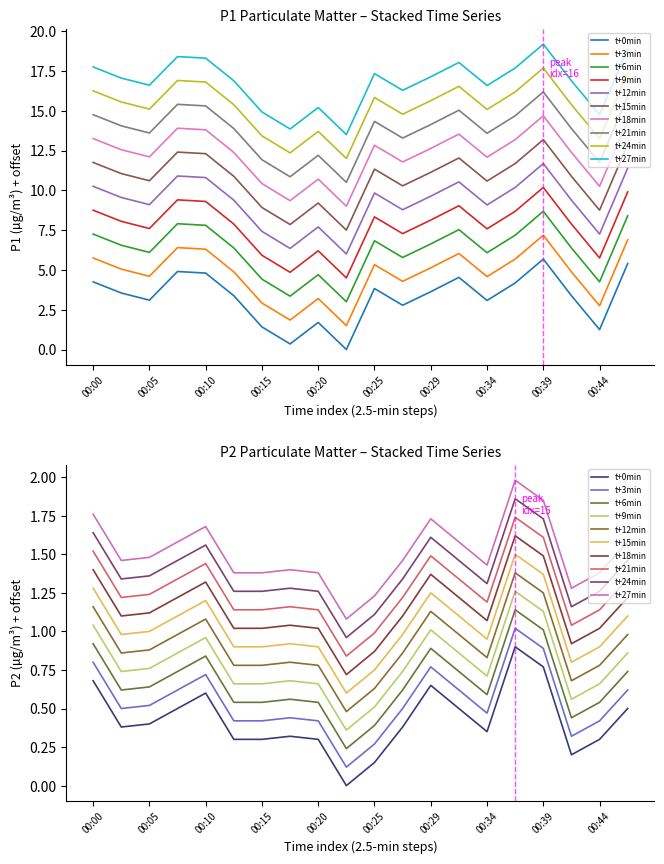

Is the value of P2 at 00:05 greater than the value of P1 at 00:10?

No